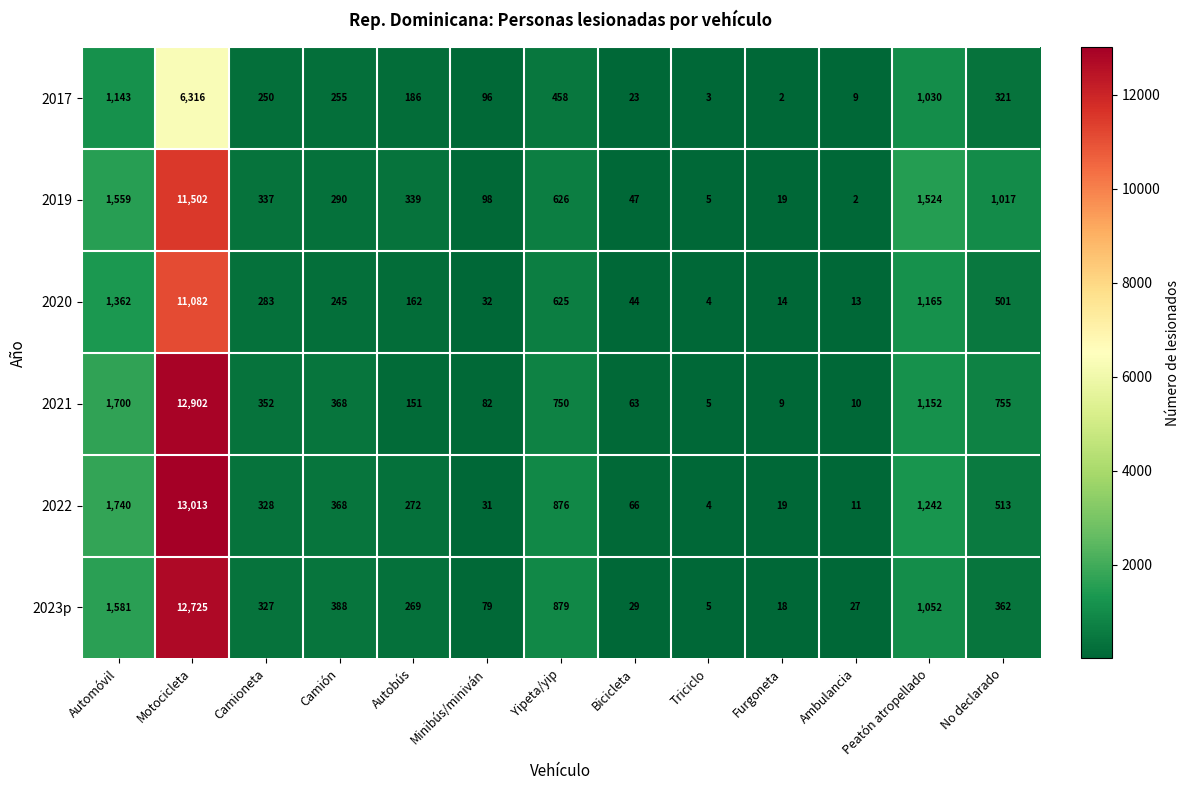

True or false: 2019 has a value of 11502 at Motocicleta.

True